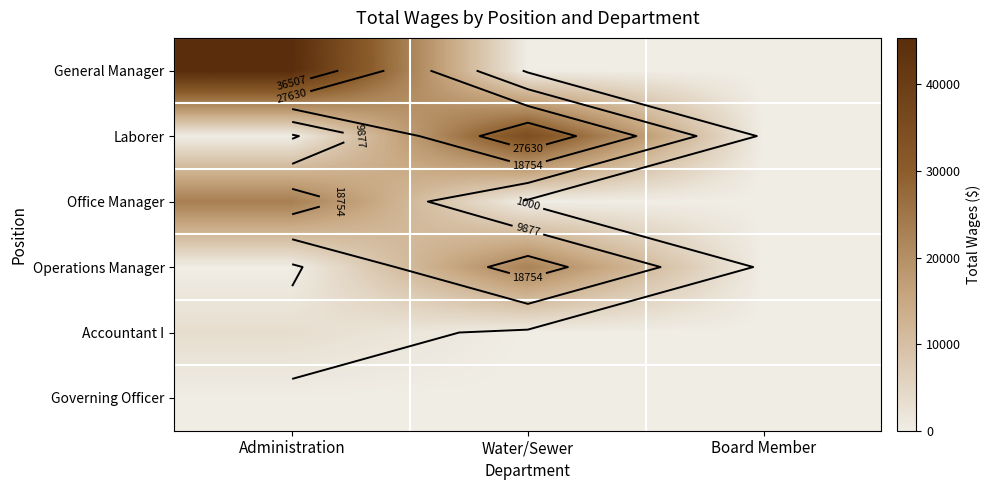

Count the General Manager values in the range 0 to 45384.

3